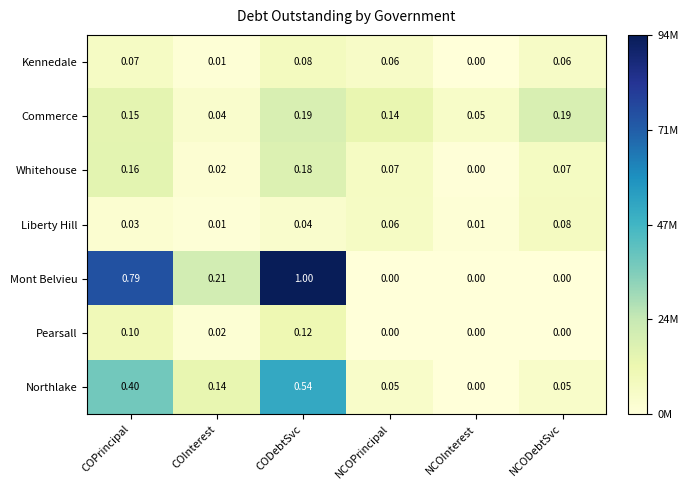

Which series has the largest range (max minus min)?

Mont Belvieu